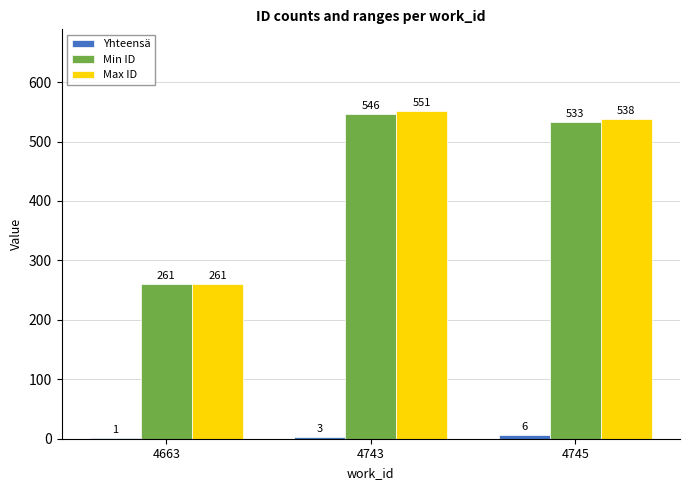

Count the number of data series in this chart.

3